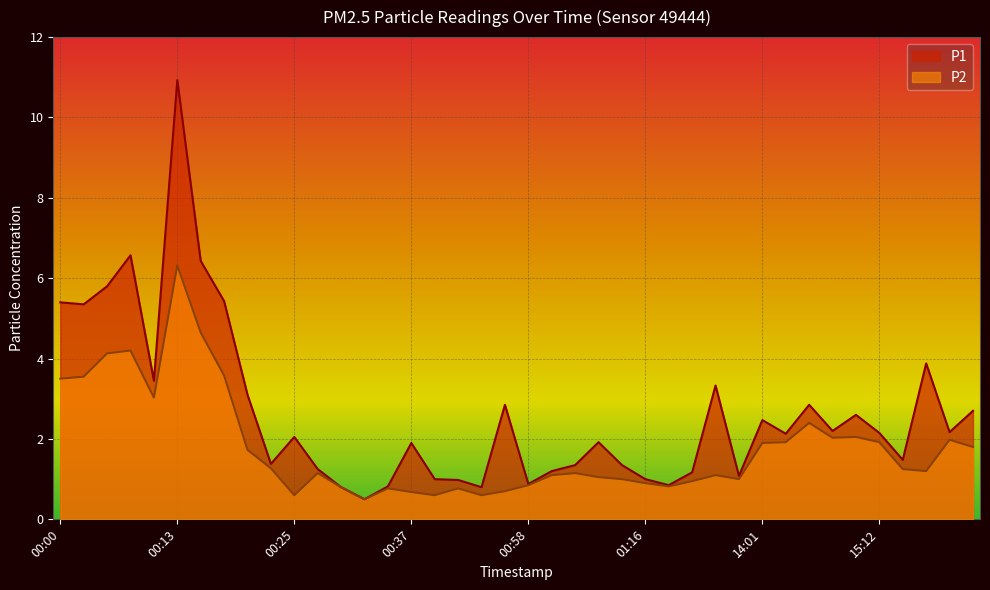

Read the P2 value at 00:25.

0.6